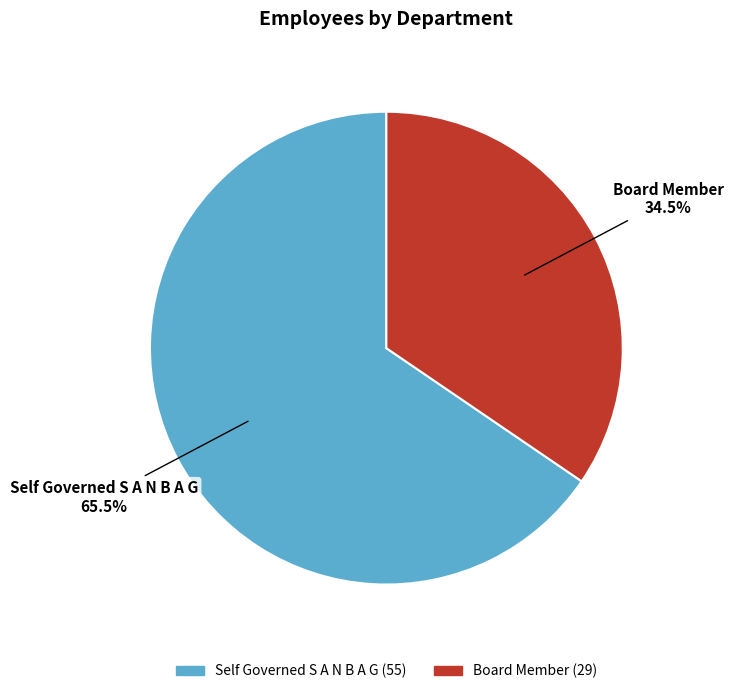

How many segments does this pie chart have?

2